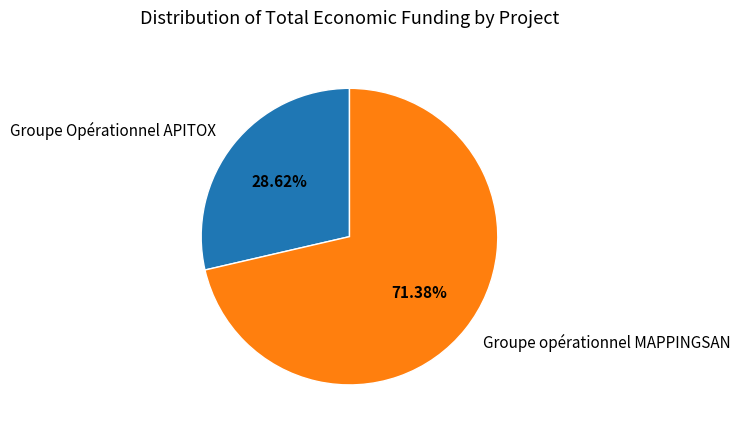

Which slice is the largest?

Groupe opérationnel MAPPINGSAN